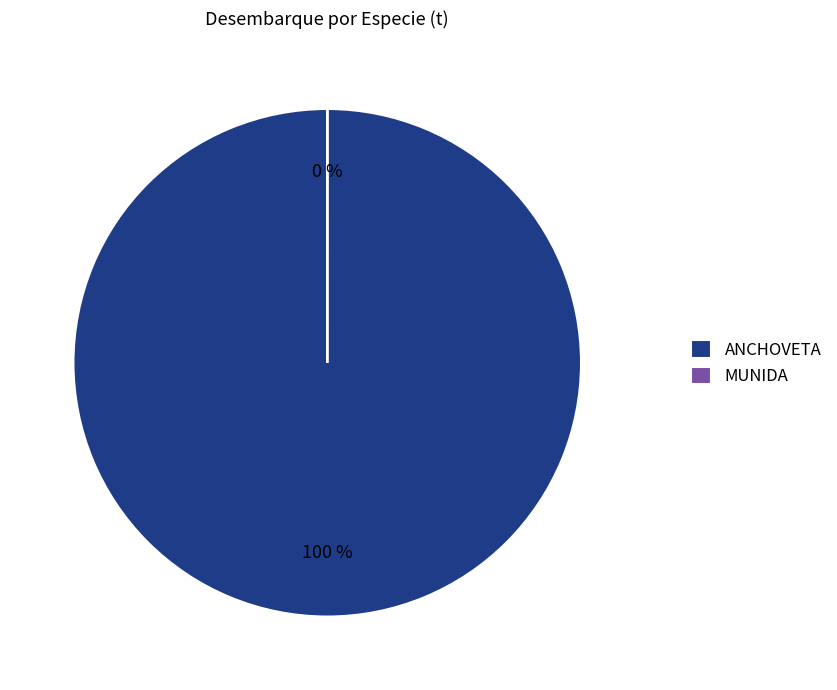

Is there any slice that represents more than half of the pie?

Yes